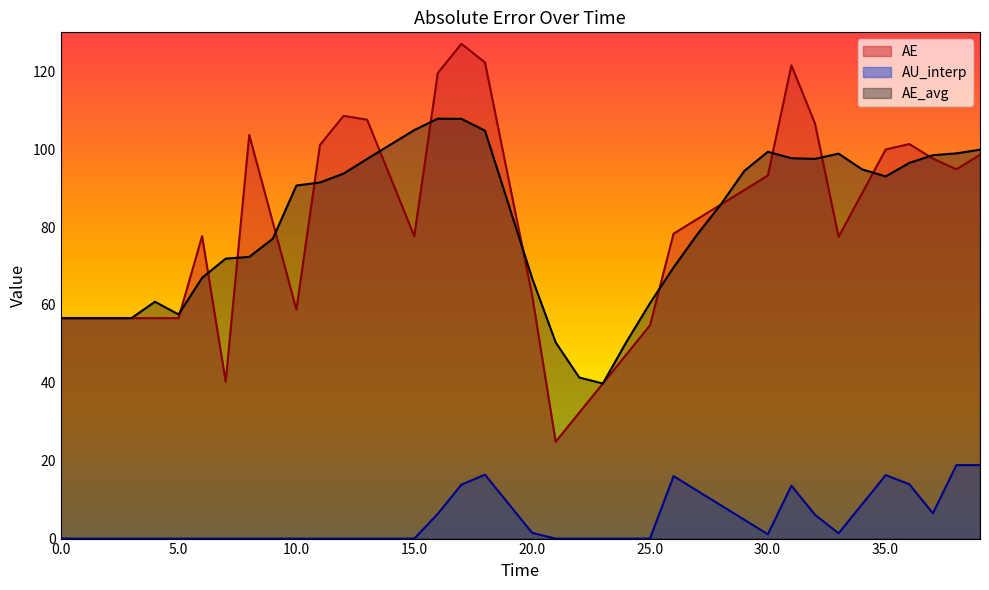

In AE, how many points are lower than both neighbors (excluding endpoints)?

6